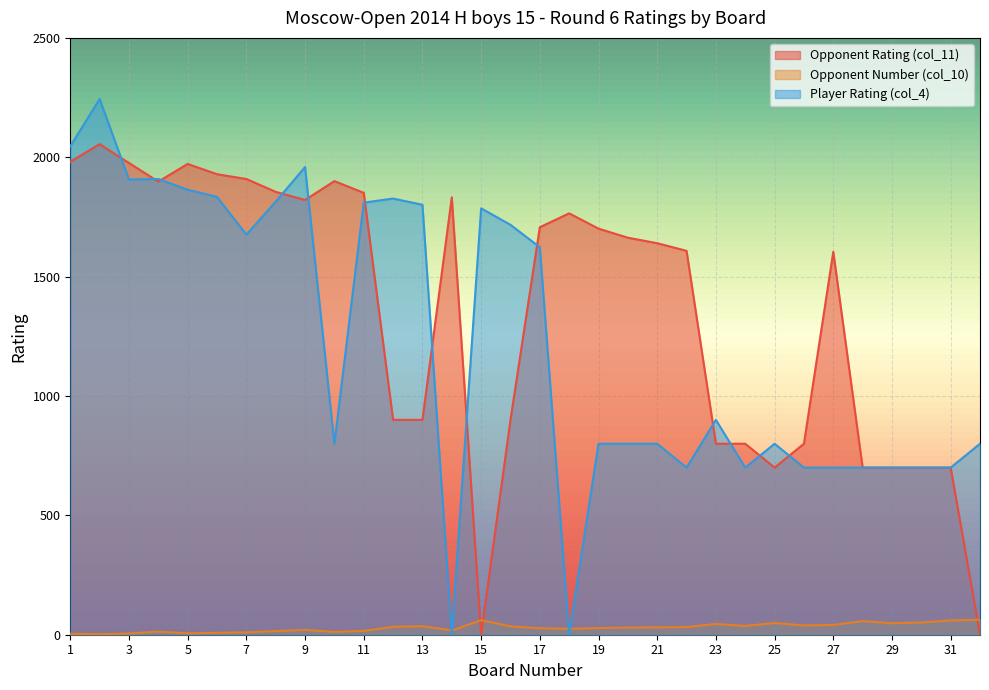

True or false: Opponent Number (col_10) and Opponent Rating (col_11) cross at least once.

True